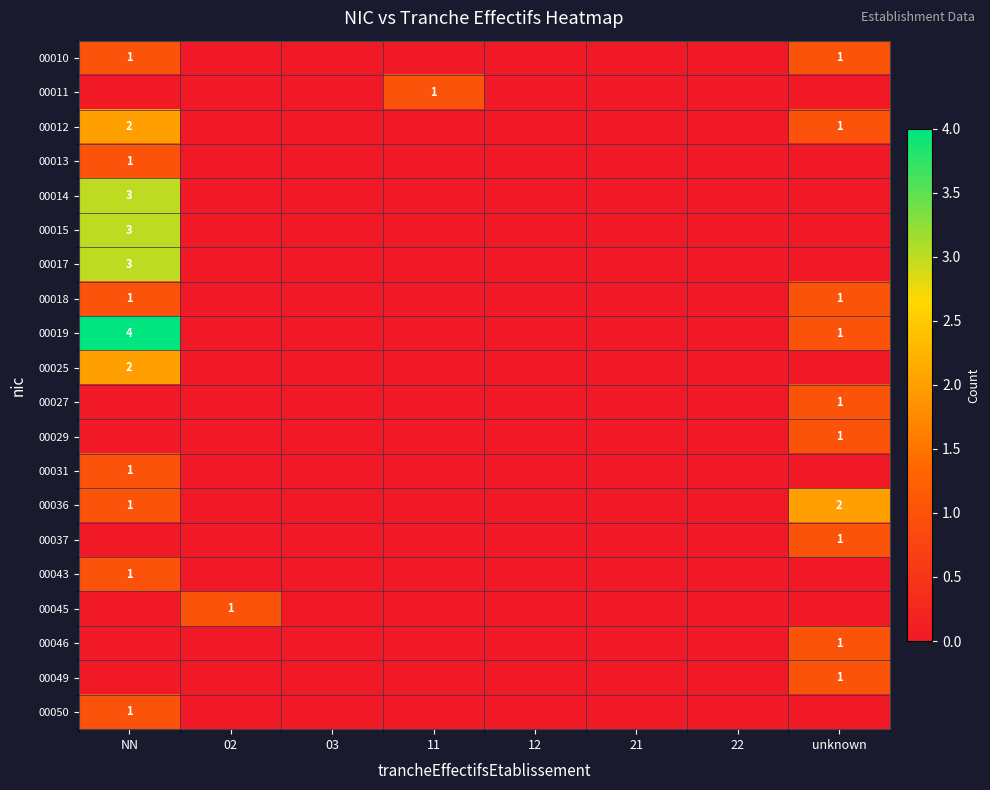

Between 22 and 21, which is larger?

22